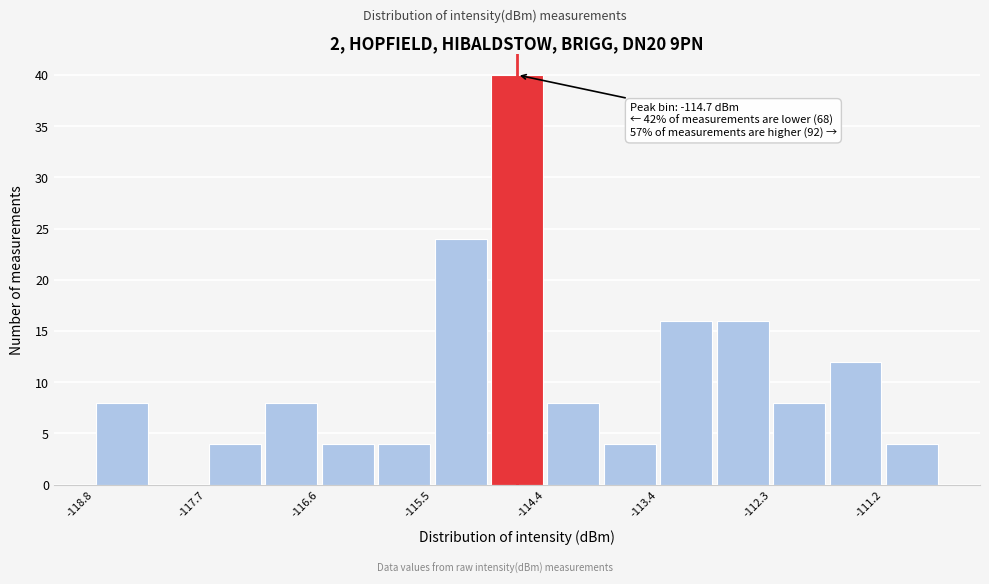

Read against the x-axis, roughly where is the centre of the tallest bar?

-114.8